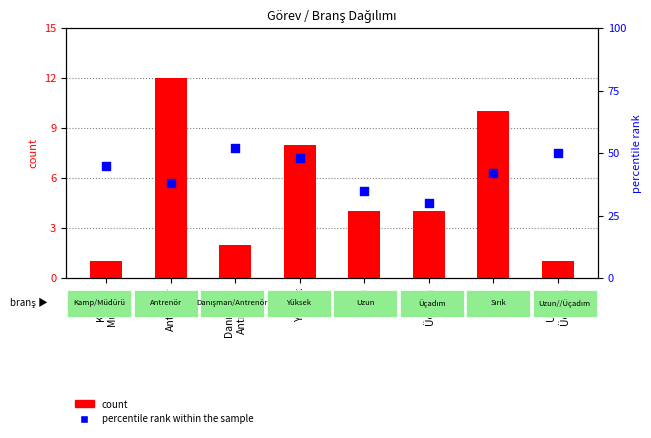

Which series has the largest total across all categories?

percentile rank within the sample